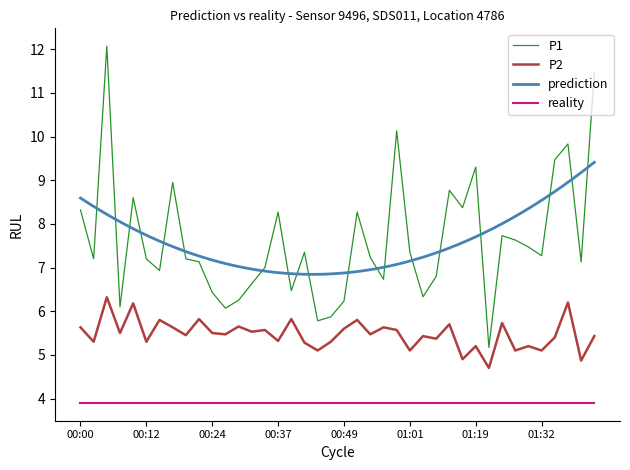

What is the difference between the maximum and minimum values in the P2 series?

1.6